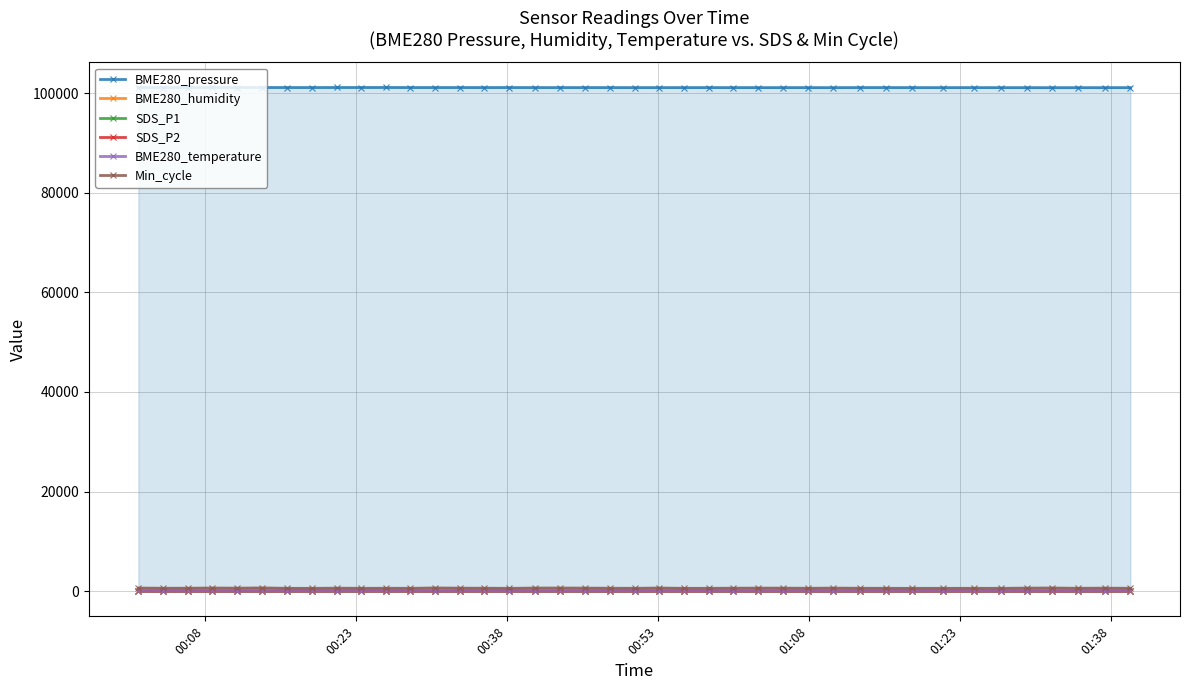

Which series has the largest range (max minus min)?

Min_cycle